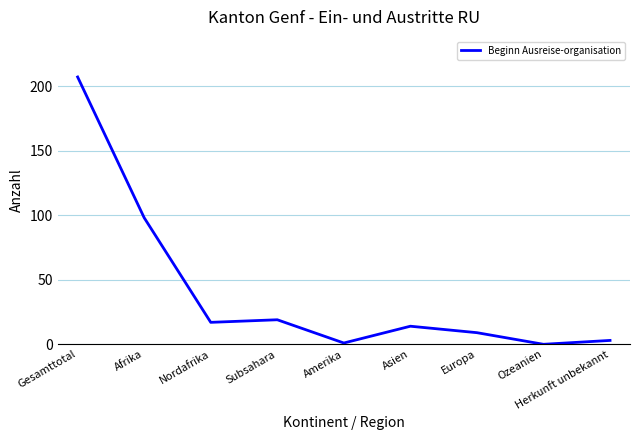

Read the value at Gesamttotal, to the nearest 5.

205